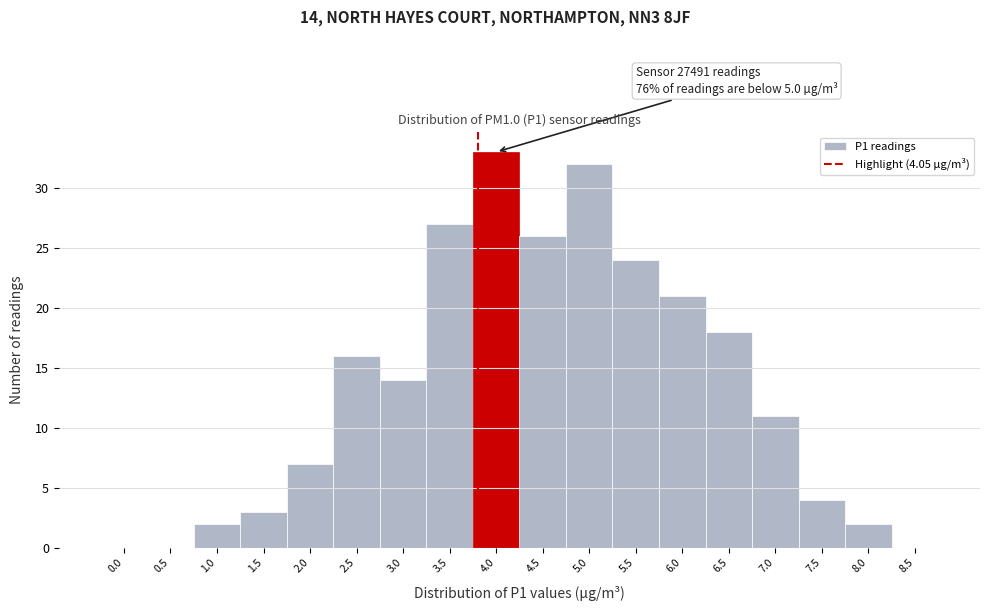

Reading left to right, transcribe all the data shown in this chart.

0.0=0	0.5=0	1.0=2	1.5=3	2.0=7	2.5=16	3.0=14	3.5=27	4.0=33	4.5=26	5.0=32	5.5=24	6.0=21	6.5=18	7.0=11	7.5=4	8.0=2	8.5=0